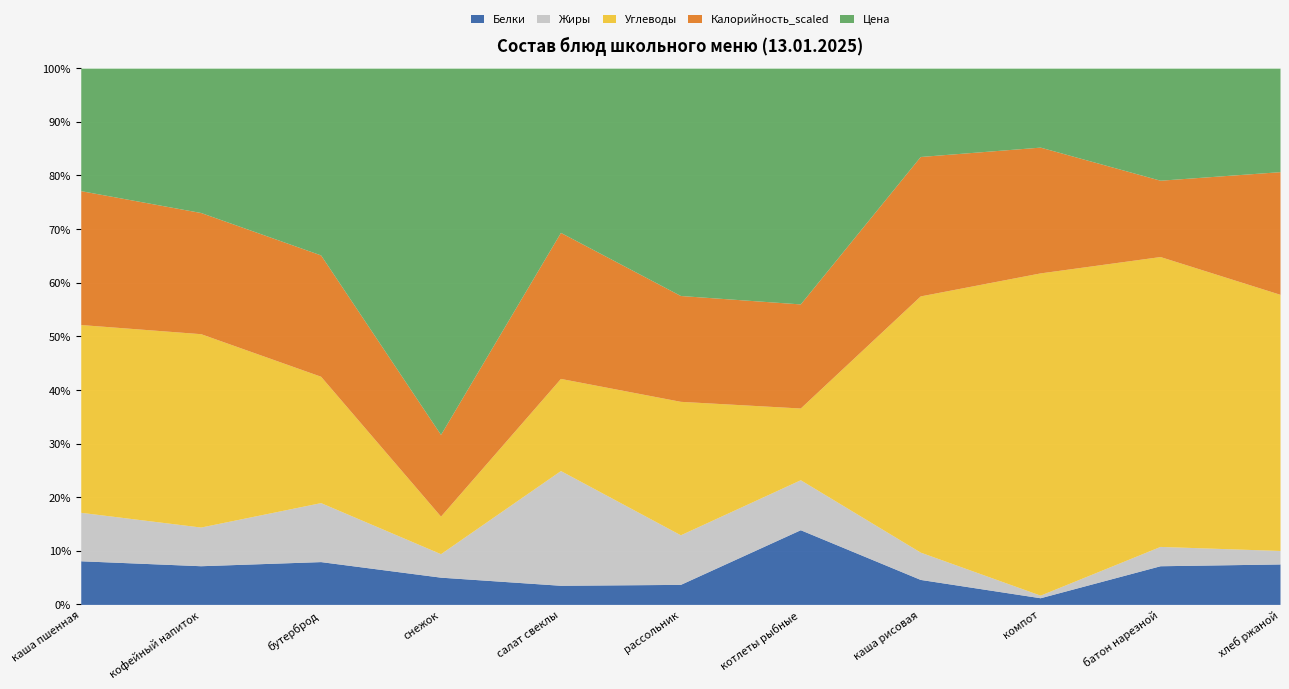

What is the approximate value of Белки at батон нарезной?

7.2